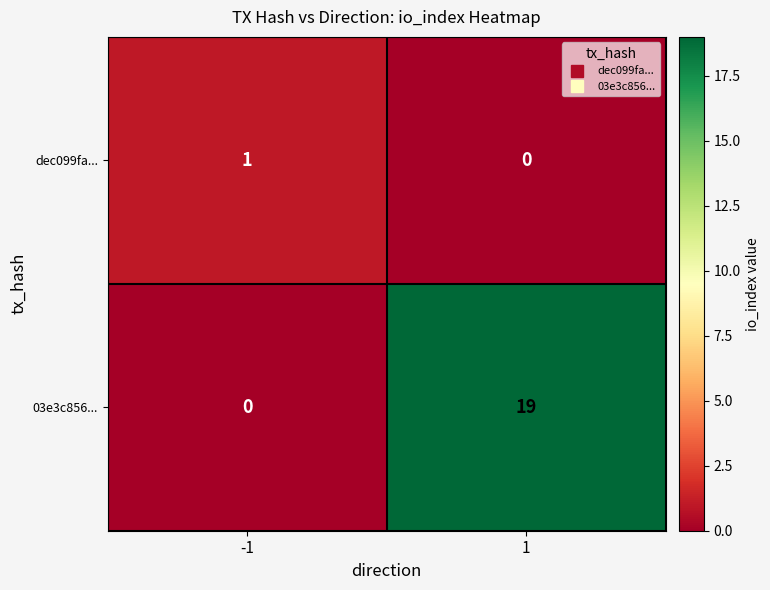

At 1, list the series in order from smallest to largest.

dec099fa..., 03e3c856...